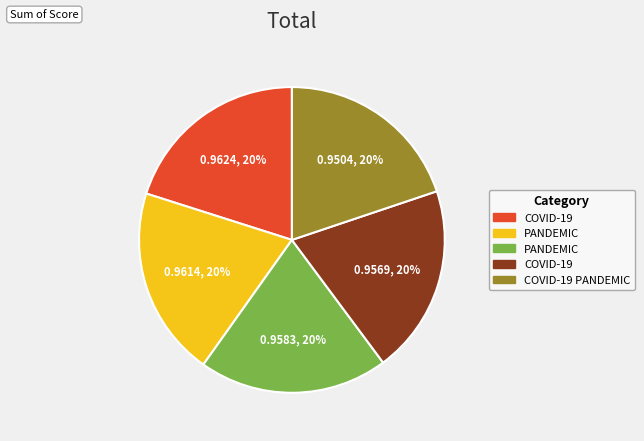

Is there any slice that represents more than half of the pie?

No